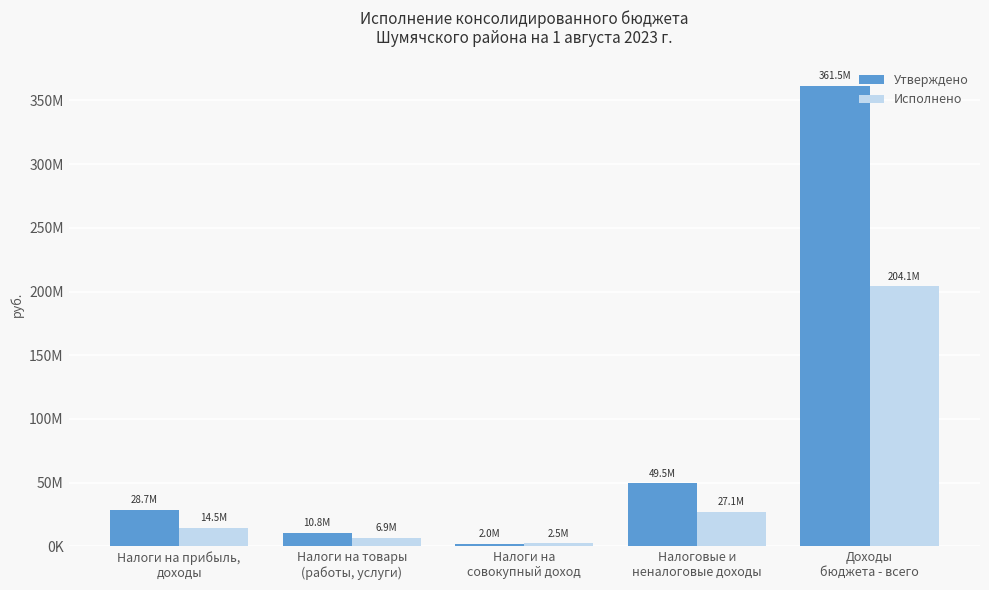

At which label does Исполнено first exceed 14496124?

Налоги на прибыль,
доходы